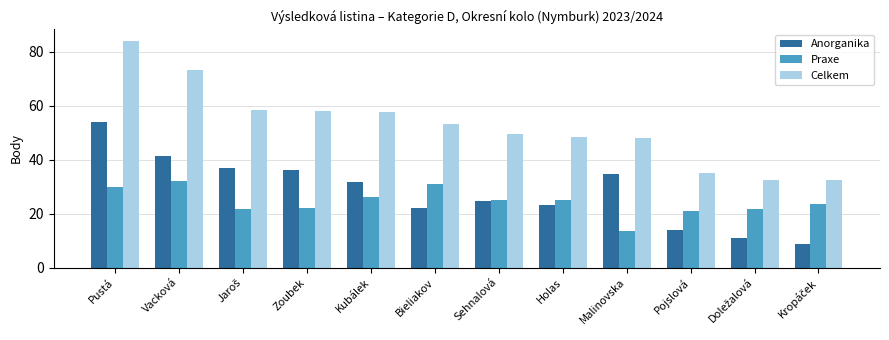

At which category does the chart reach its peak across all series?

Pustá